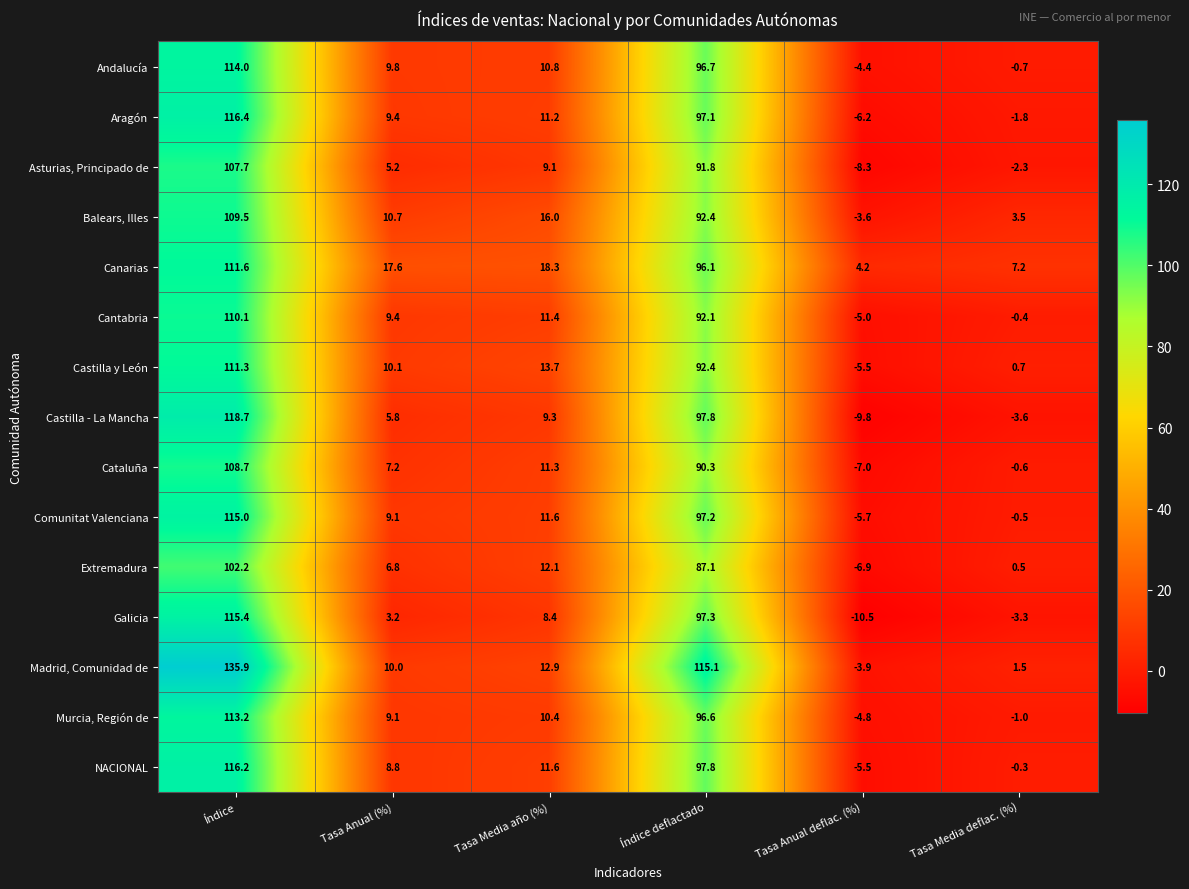

The Castilla y León series shows 10.1 at Tasa Anual (%). True or false?

True